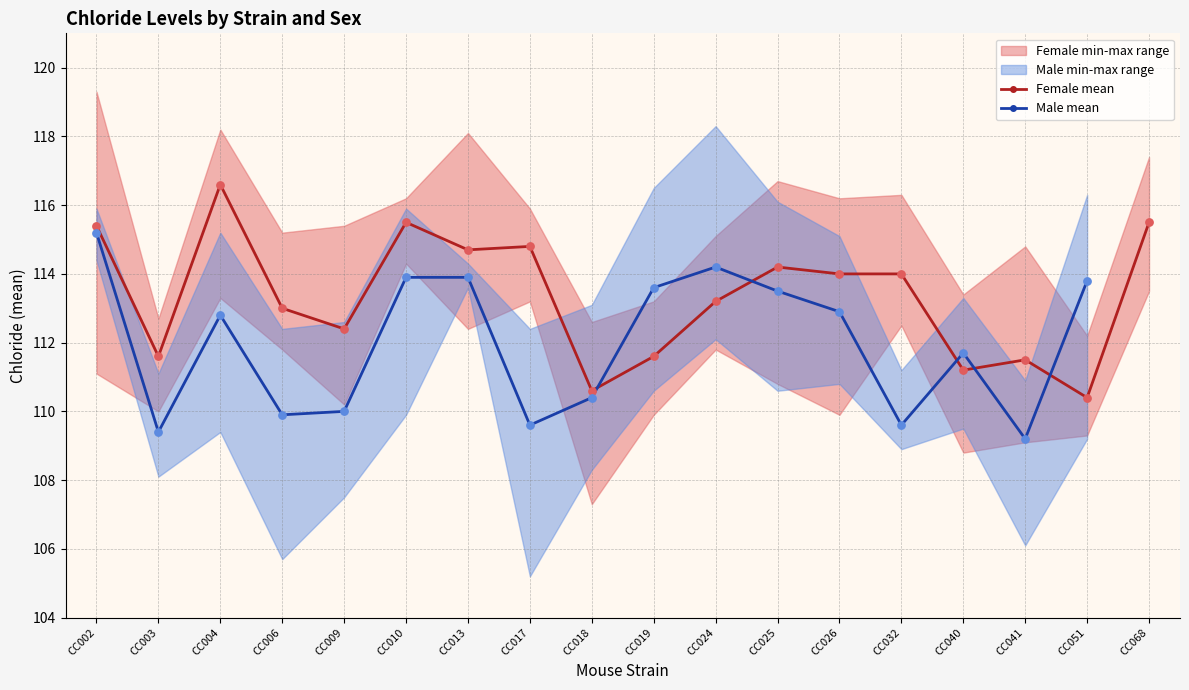

Which series has the largest total across all categories?

Female mean